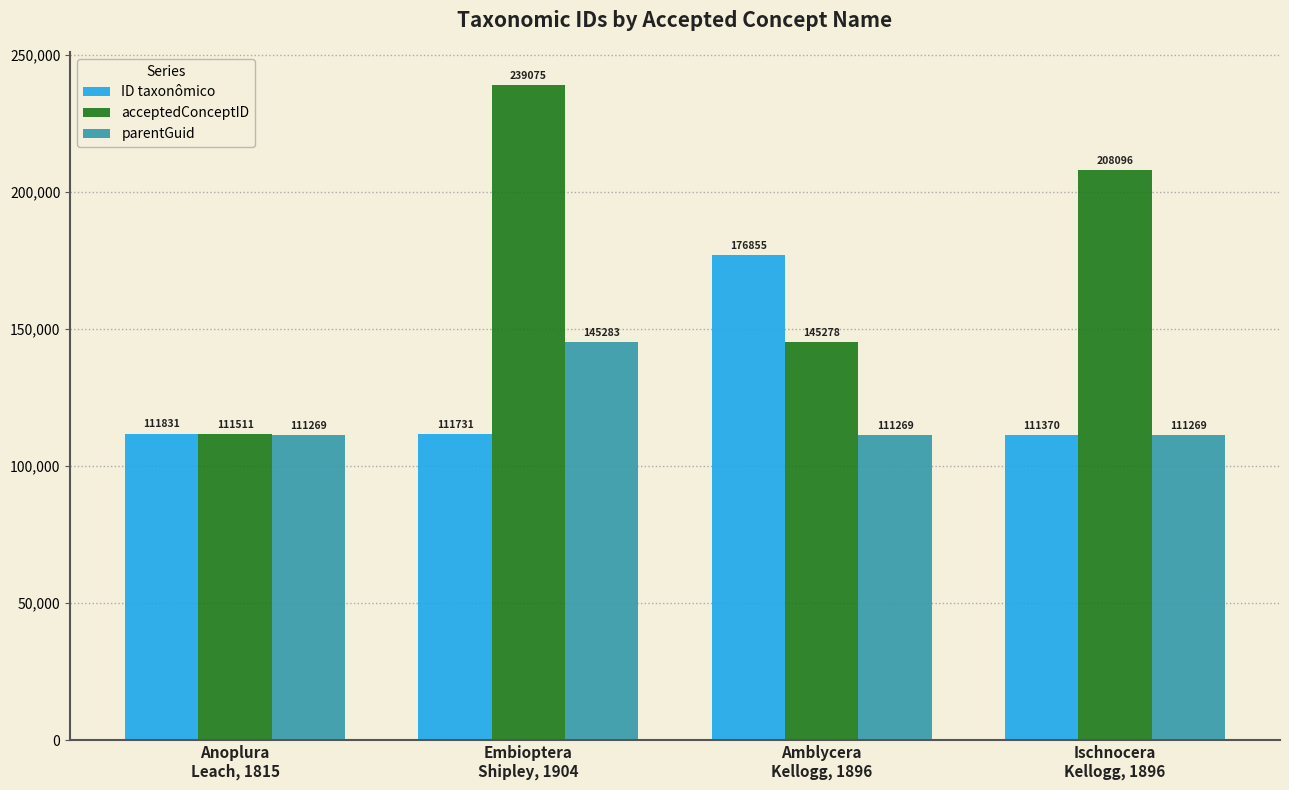

What is the label of the 2nd bar from the left?

Embioptera
Shipley, 1904